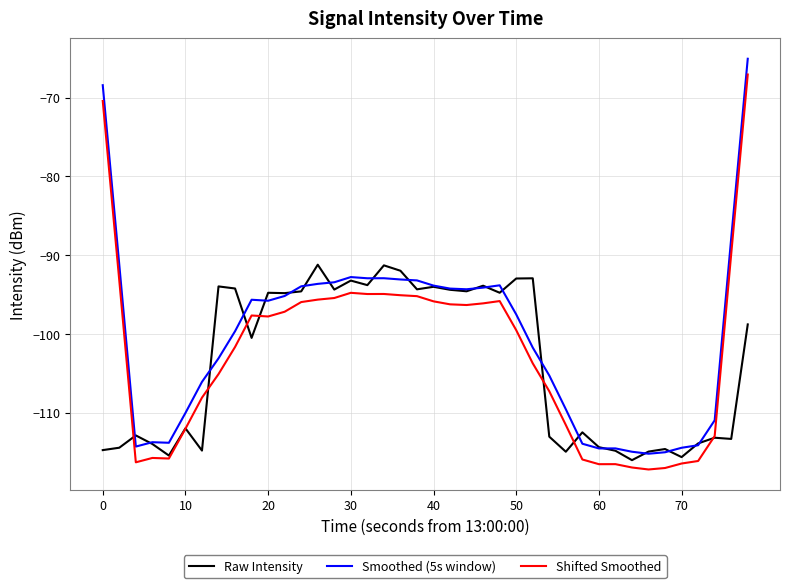

Does the chart display data point markers on the line(s)?

No